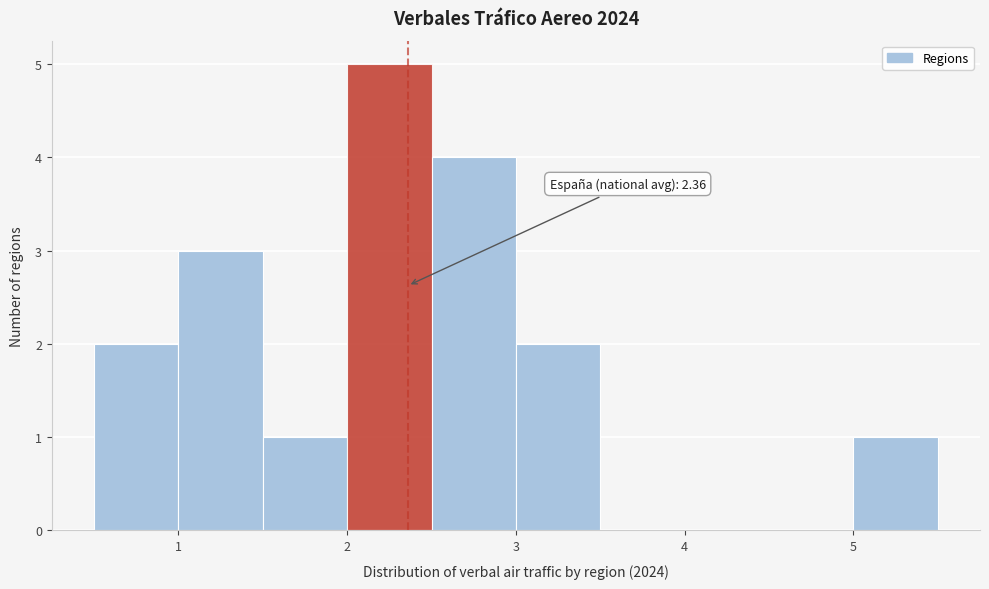

Over which range of the x-axis is the bar tallest?

2.0 to 2.5